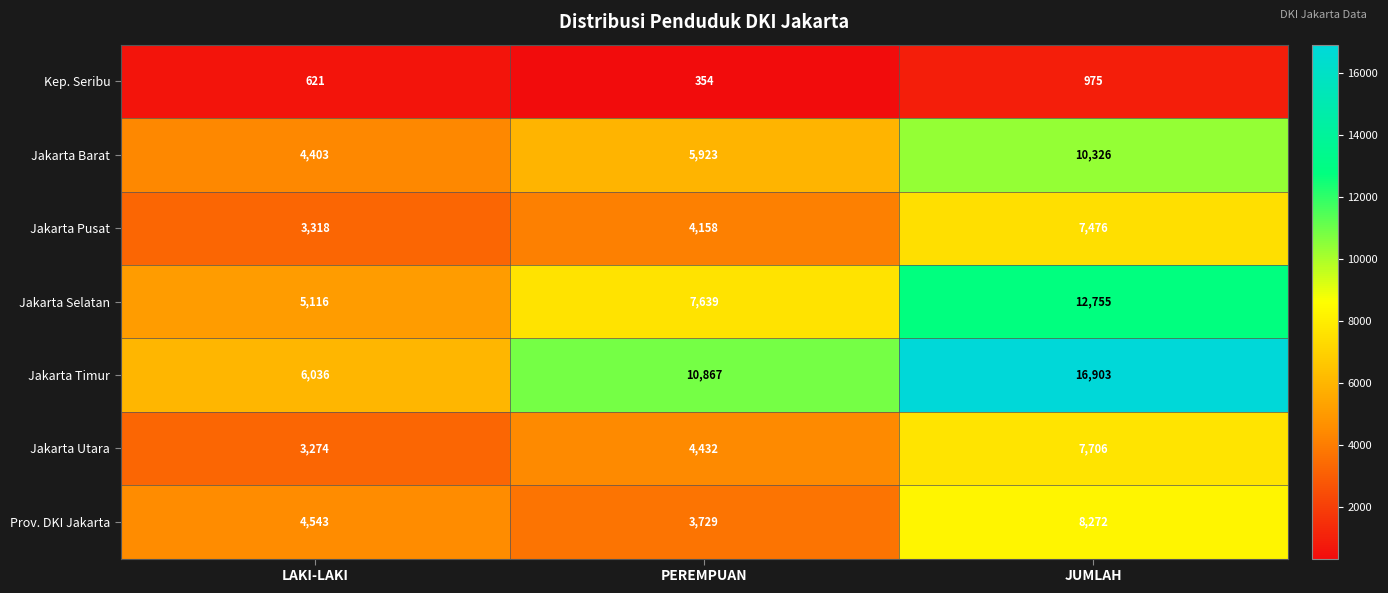

Which category has the lowest value in the Jakarta Selatan series?

LAKI-LAKI